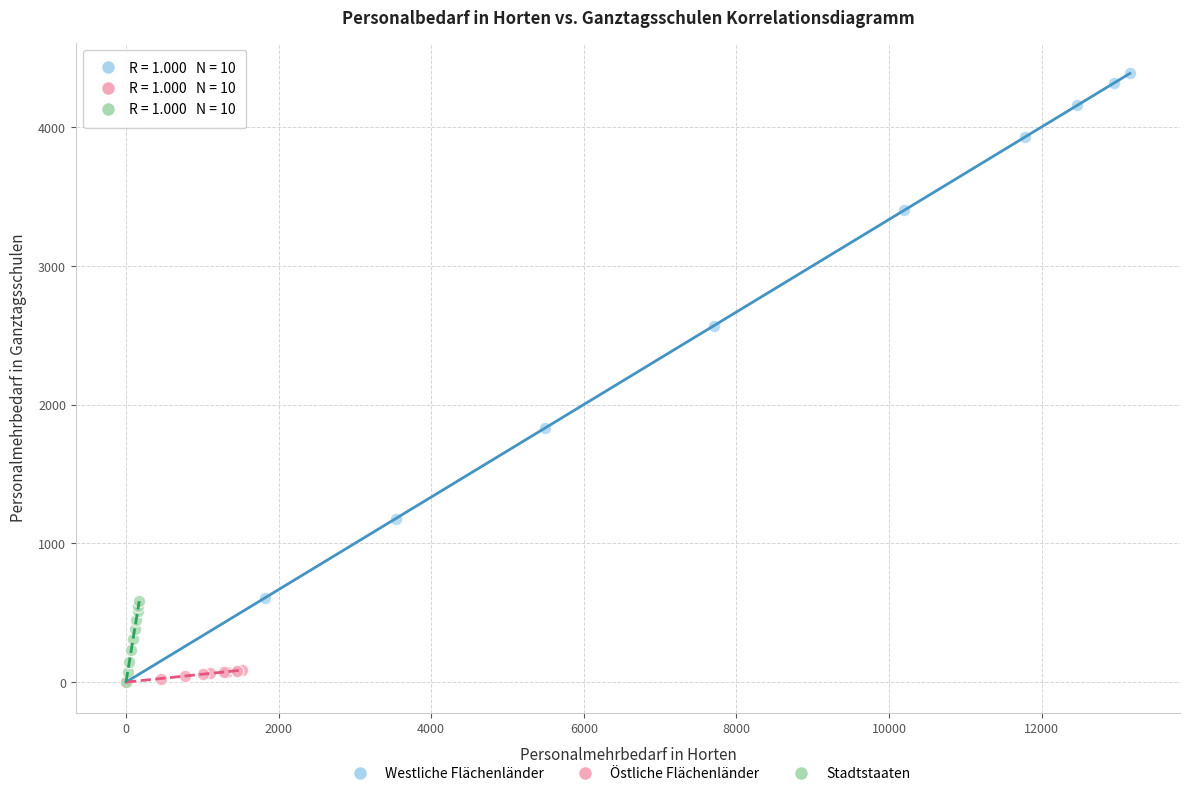

What are all the series names shown in the legend?

Westliche Flächenländer, Östliche Flächenländer, Stadtstaaten